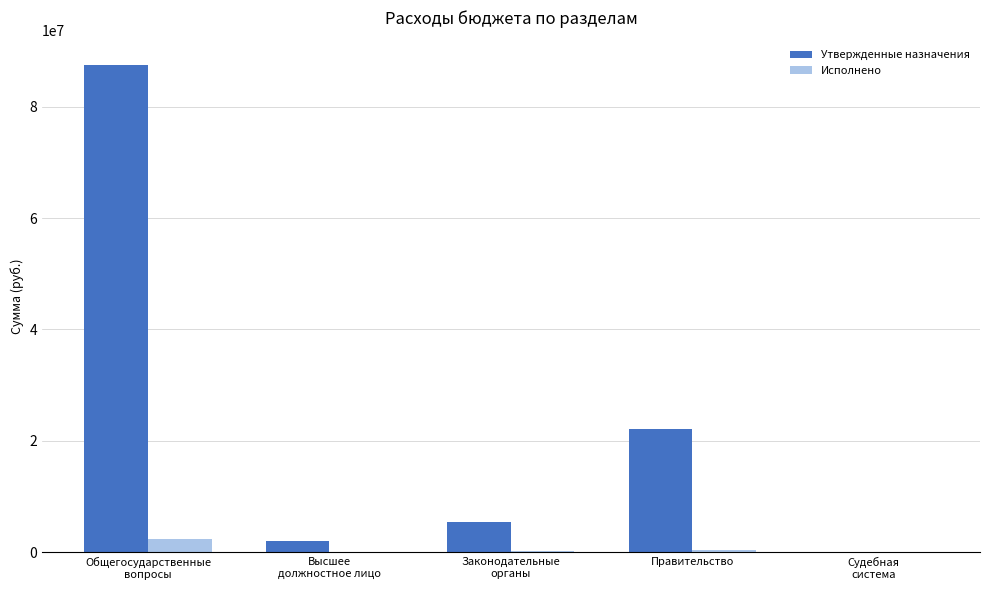

The value of Исполнено at Судебная
система is 0.0. True or false?

True